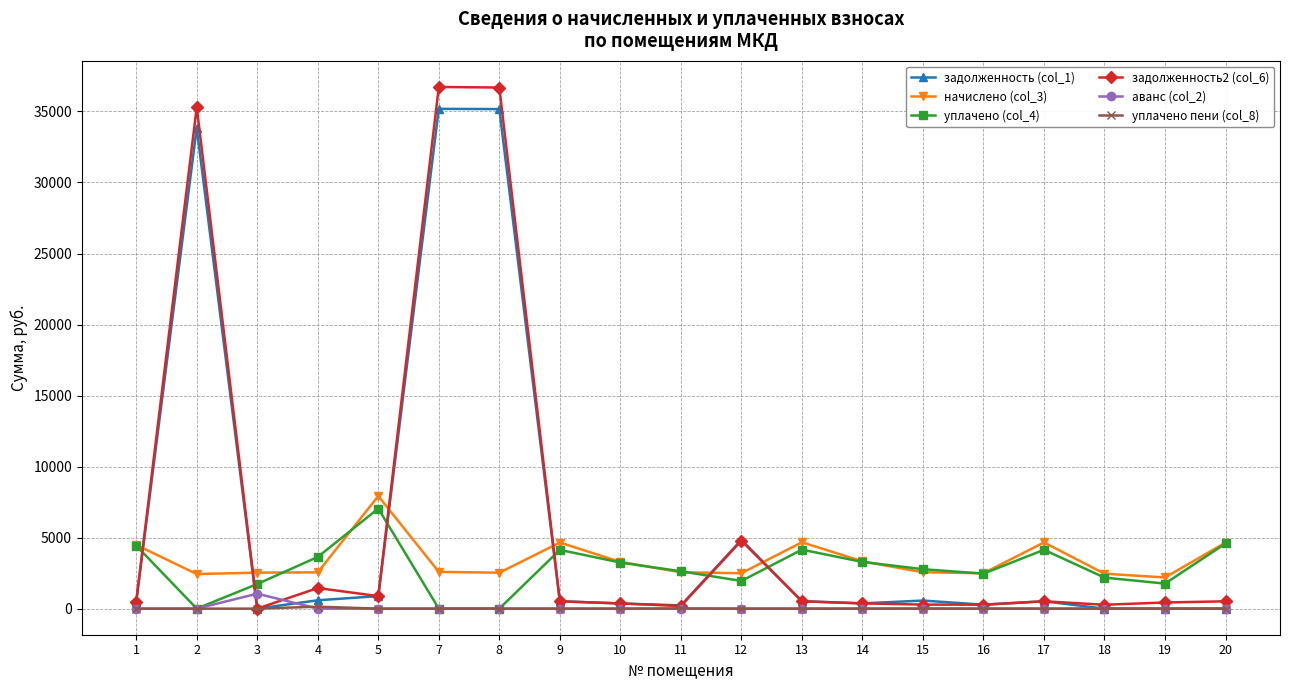

True or false: задолженность (col_1) and аванс (col_2) intersect in this chart.

True